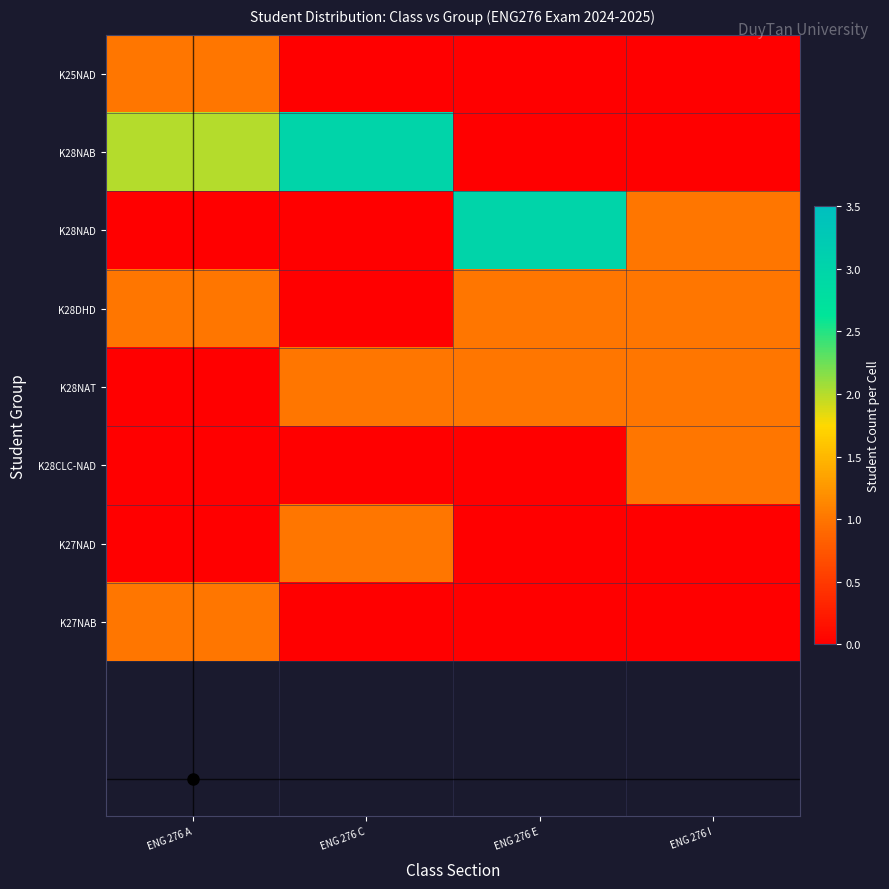

At how many categories does at least one series exceed 2?

2